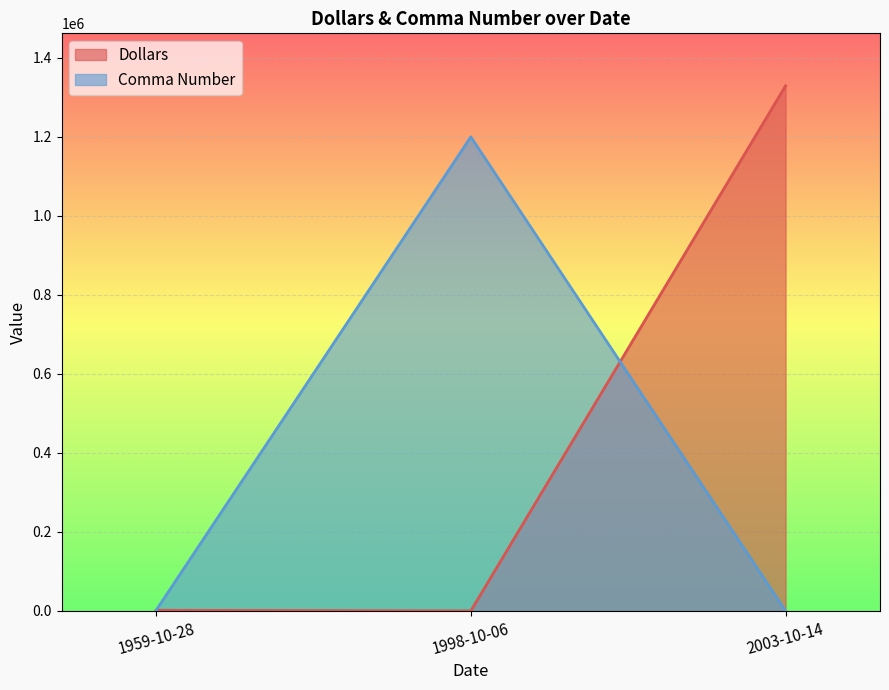

Which label corresponds to the largest value in the chart?

2003-10-14